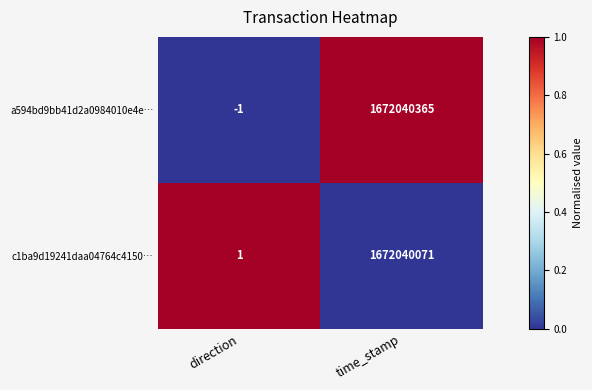

At time_stamp, list the series in order from smallest to largest.

c1ba9d19241daa04764c4150…, a594bd9bb41d2a0984010e4e…